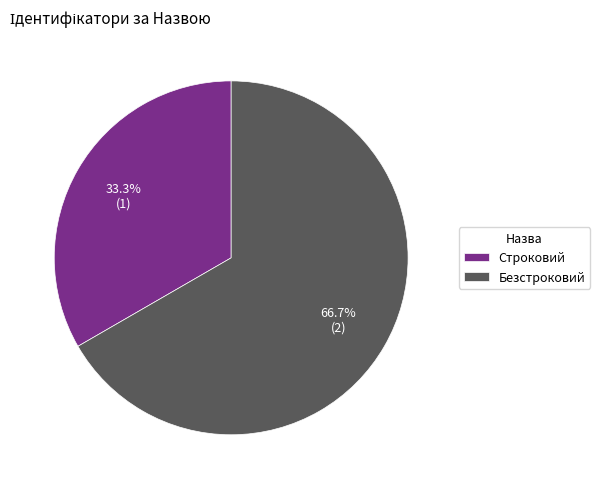

Which has a higher value, Строковий or Безстроковий?

Безстроковий